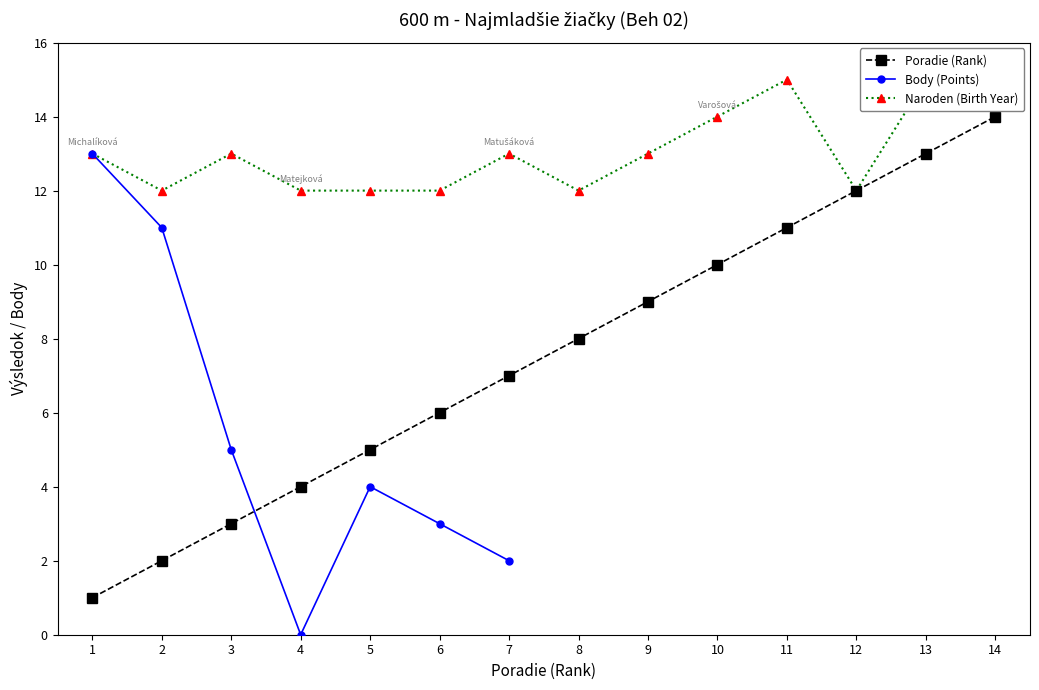

Which category has the highest value in the Poradie (Rank) series?

14